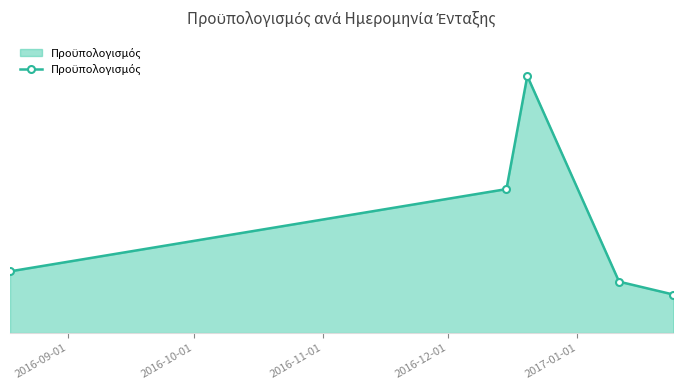

Is this an area chart (filled region under the line)?

Yes